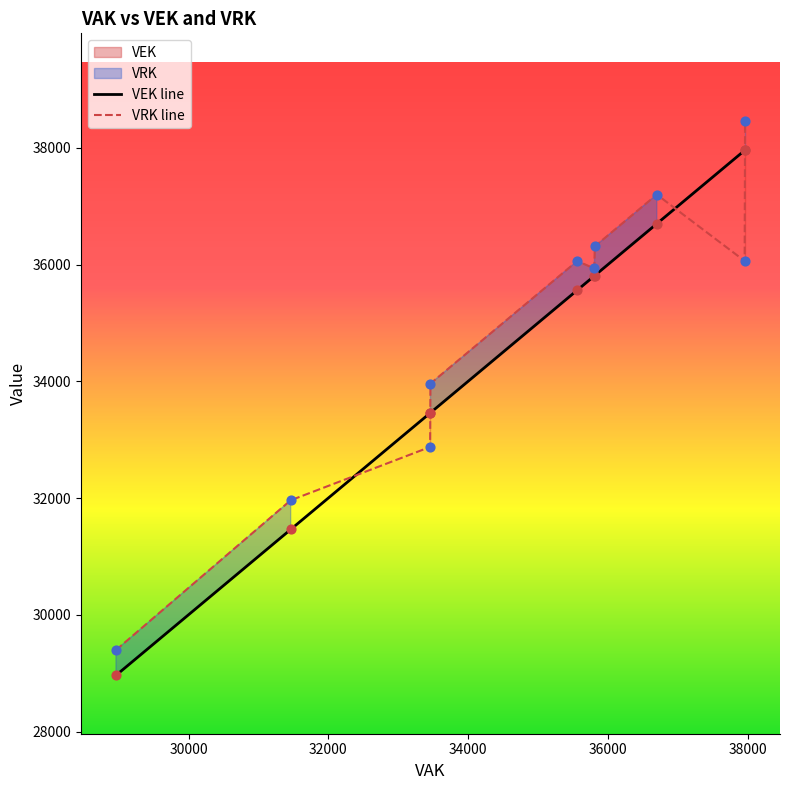

Which series has the largest total across all categories?

VRK line